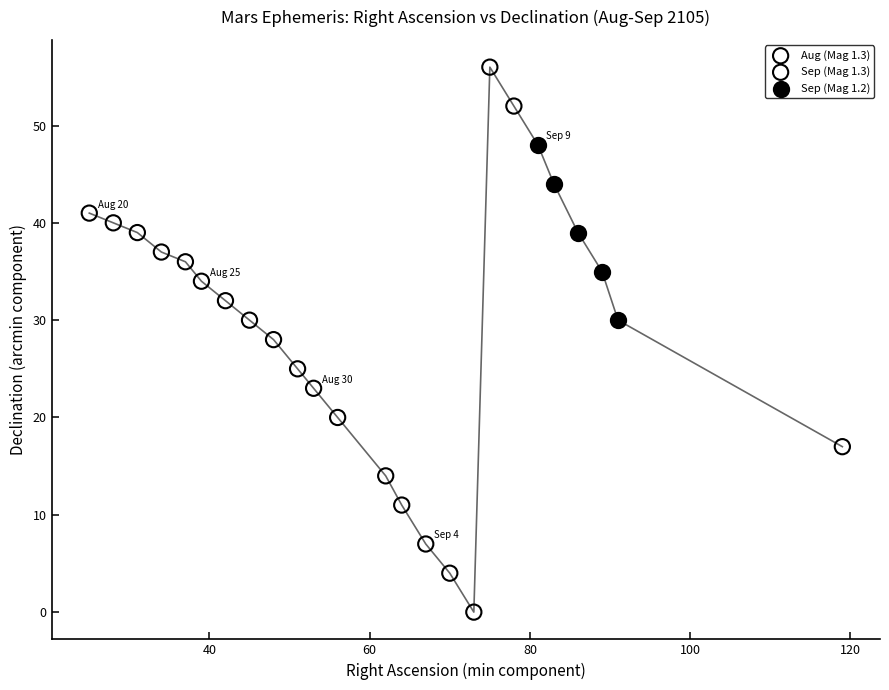

Which series contains the lowest Y value?

Sep (Mag 1.3)